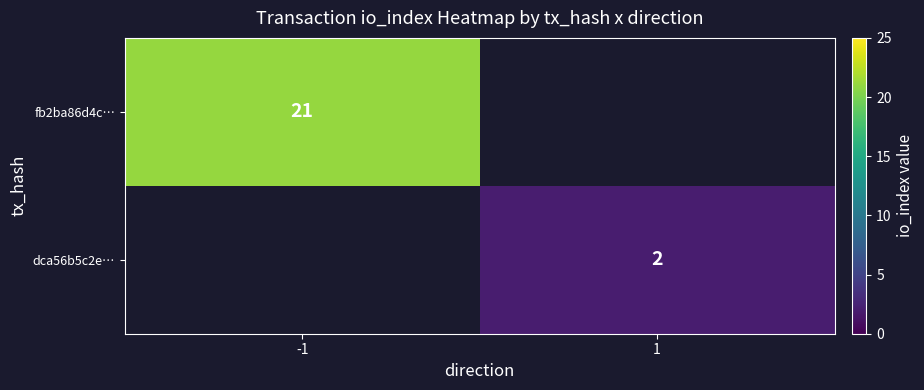

At how many categories does at least one series exceed 17?

1